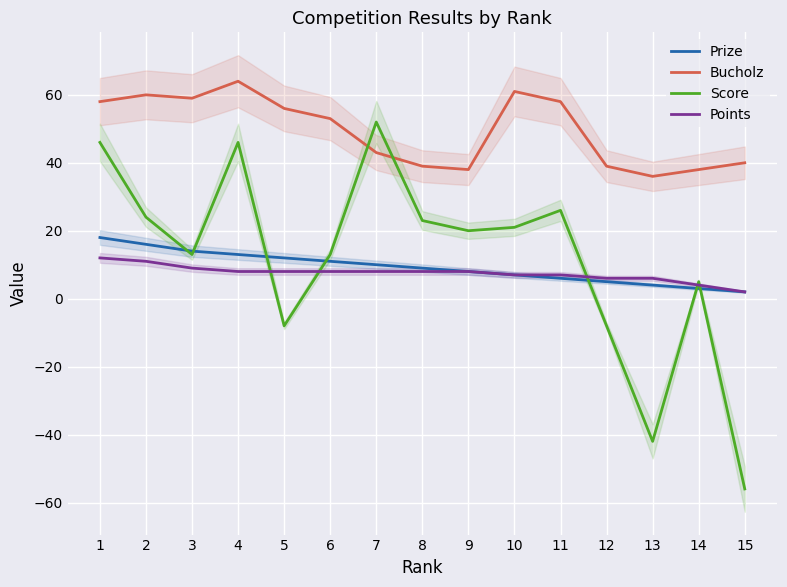

What is the value of the Points point at the 9th from the left?

8